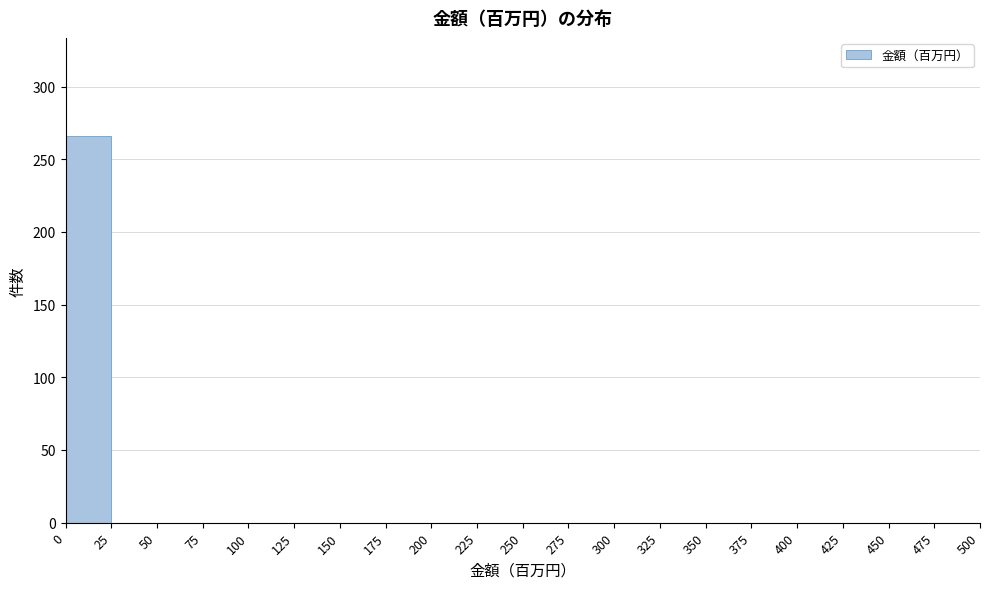

Which range on the x-axis has the tallest bar?

0 to 25